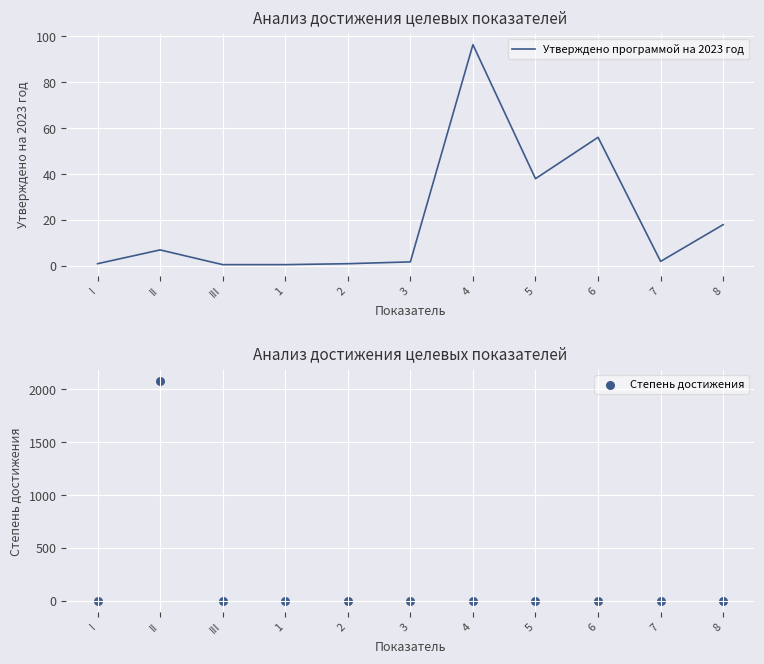

Is the value of Степень достижения at 2 greater than the value of Утверждено программой на 2023 год at 5?

No